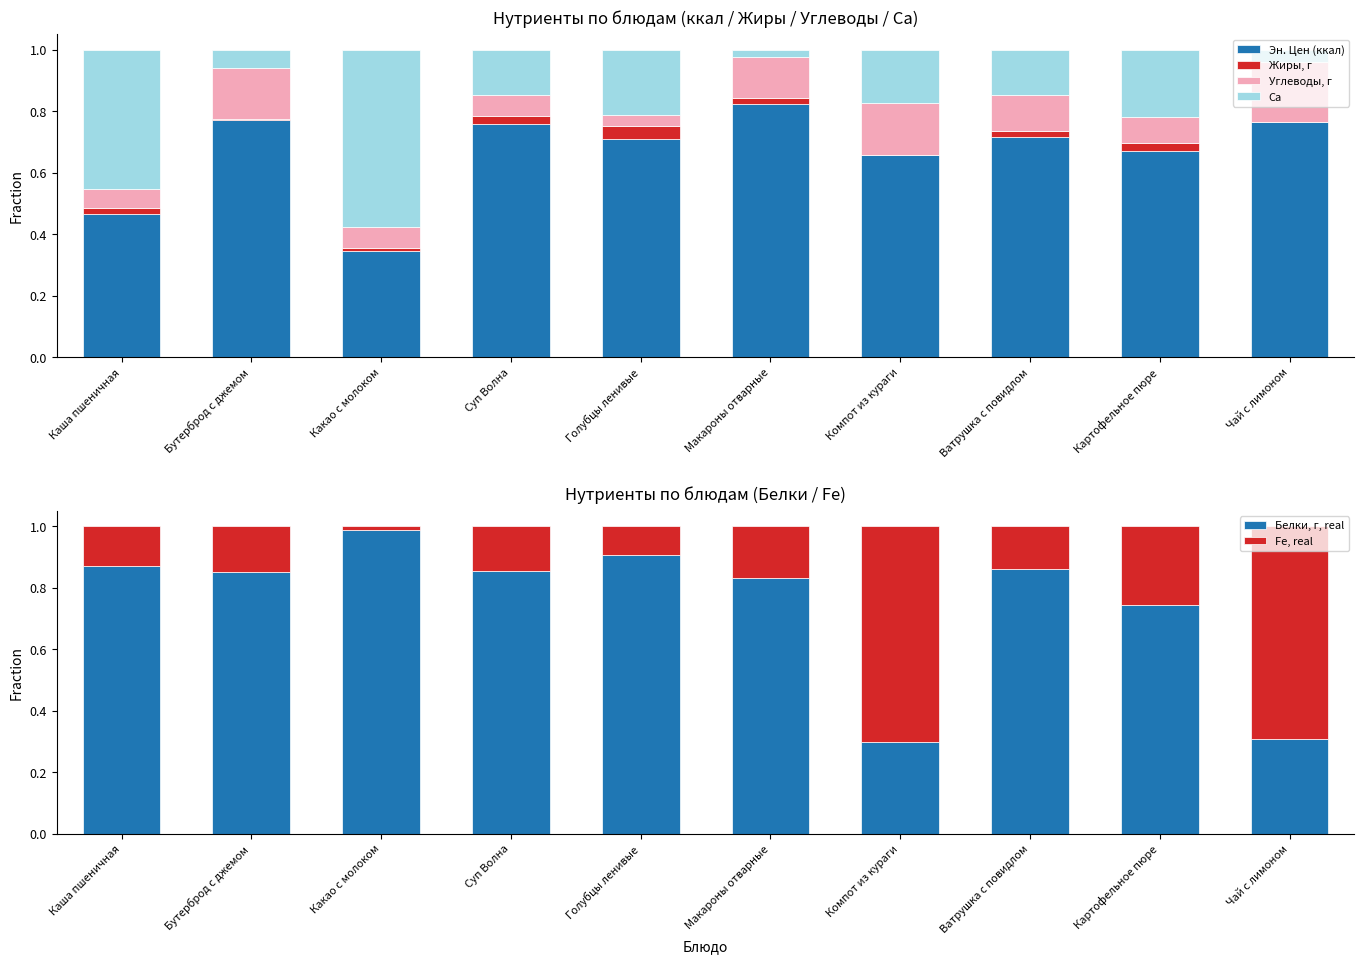

Reading right to left, transcribe all the data shown in this chart.

Эн. Цен (ккал): Чай с лимоном=0.8	Картофельное пюре=0.7	Ватрушка с повидлом=0.7	Компот из кураги=0.7	Макароны отварные=0.8	Голубцы ленивые=0.7	Суп Волна=0.8	Какао с молоком=0.3	Бутерброд с джемом=0.8	Каша пшеничная=0.5
Жиры, г: Чай с лимоном=0.0	Картофельное пюре=0.0	Ватрушка с повидлом=0.0	Компот из кураги=0.0	Макароны отварные=0.0	Голубцы ленивые=0.0	Суп Волна=0.0	Какао с молоком=0.0	Бутерброд с джемом=0.0	Каша пшеничная=0.0
Углеводы, г: Чай с лимоном=0.2	Картофельное пюре=0.1	Ватрушка с повидлом=0.1	Компот из кураги=0.2	Макароны отварные=0.1	Голубцы ленивые=0.0	Суп Волна=0.1	Какао с молоком=0.1	Бутерброд с джемом=0.2	Каша пшеничная=0.1
Ca: Чай с лимоном=0.0	Картофельное пюре=0.2	Ватрушка с повидлом=0.1	Компот из кураги=0.2	Макароны отварные=0.0	Голубцы ленивые=0.2	Суп Волна=0.1	Какао с молоком=0.6	Бутерброд с джемом=0.1	Каша пшеничная=0.5
Белки, г, real: Чай с лимоном=0.3	Картофельное пюре=0.7	Ватрушка с повидлом=0.9	Компот из кураги=0.3	Макароны отварные=0.8	Голубцы ленивые=0.9	Суп Волна=0.9	Какао с молоком=1.0	Бутерброд с джемом=0.8	Каша пшеничная=0.9
Fe, real: Чай с лимоном=0.7	Картофельное пюре=0.3	Ватрушка с повидлом=0.1	Компот из кураги=0.7	Макароны отварные=0.2	Голубцы ленивые=0.1	Суп Волна=0.1	Какао с молоком=0.0	Бутерброд с джемом=0.2	Каша пшеничная=0.1